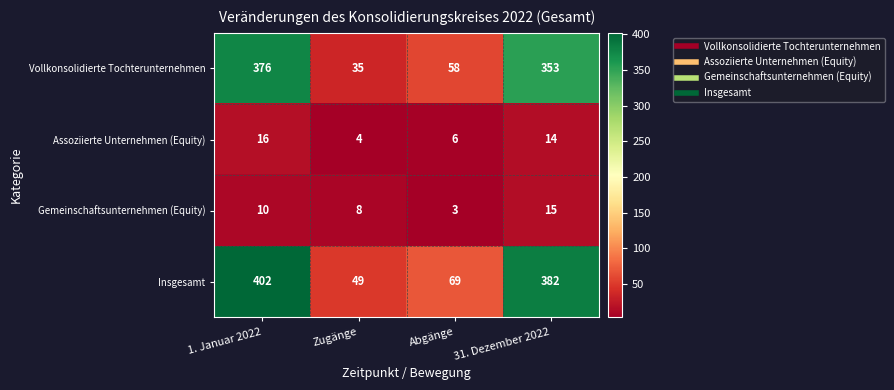

What is the difference between the Assoziierte Unternehmen (Equity) values at 31. Dezember 2022 and Abgänge?

8